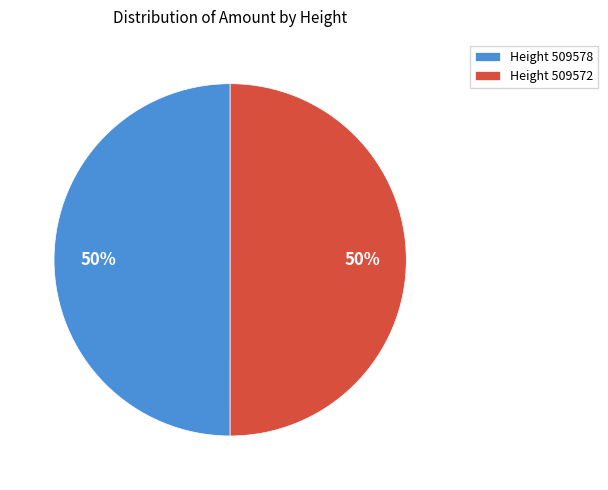

What is the ratio of the value at Height 509572 to the value at Height 509578?

1.0